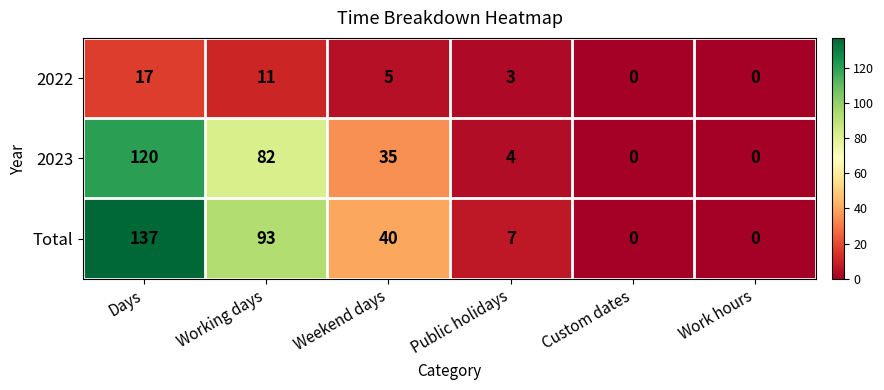

What is the average value of the 2022 series?

6